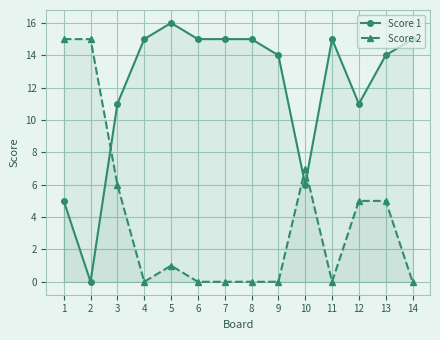

How many times do Score 2 and Score 1 cross each other?

3